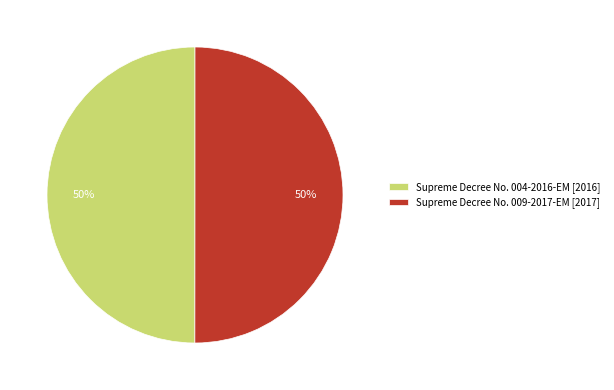

To the nearest percent, what is the average slice percentage?

50%